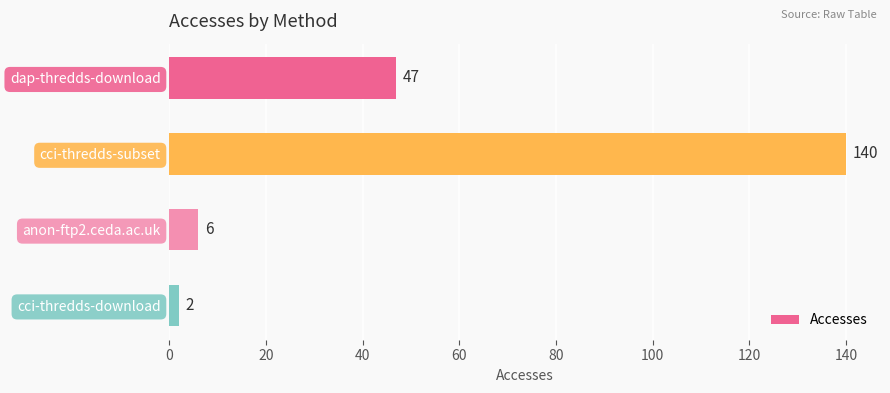

The value at cci-thredds-download is 2. True or false?

True